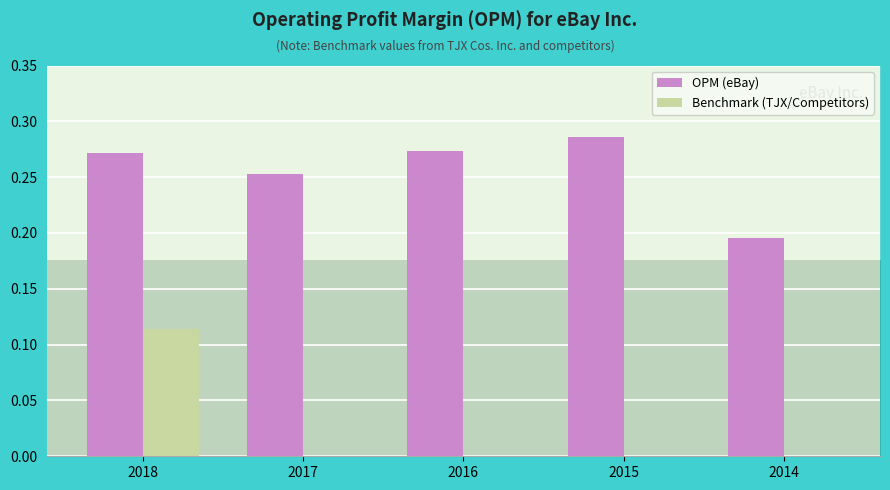

How many categories are shown in the chart?

5